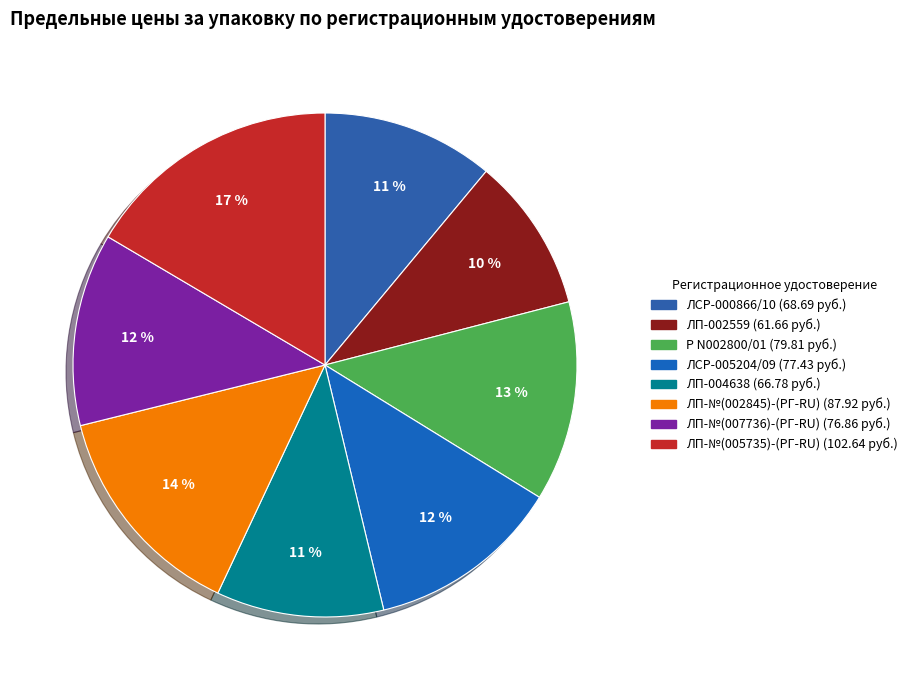

Count the number of slices in the pie.

8